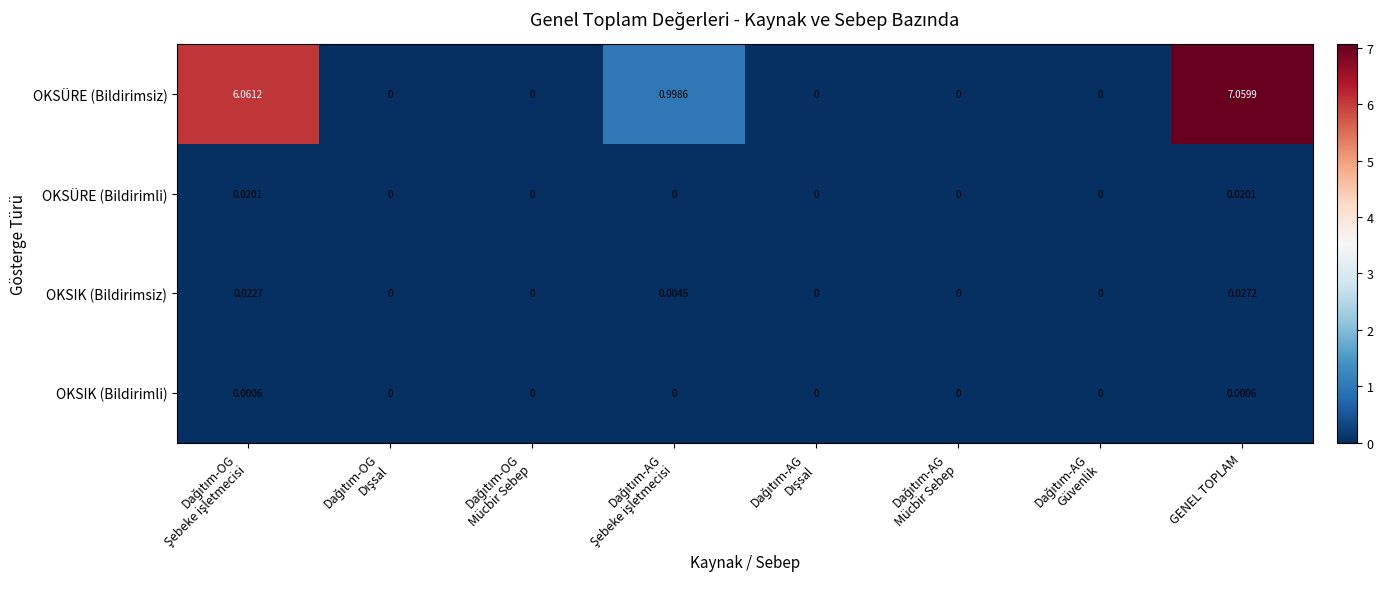

Rank the series by their maximum value, from highest to lowest.

OKSÜRE (Bildirimsiz), OKSIK (Bildirimsiz), OKSÜRE (Bildirimli), OKSIK (Bildirimli)